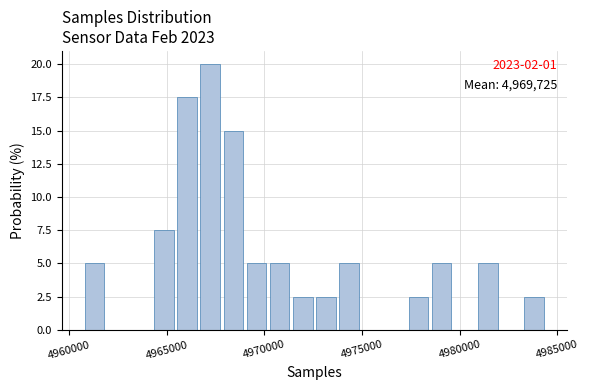

Around what value on the x-axis is the tallest bar? Give the approximate position of its centre, as read against the axis.

4967000